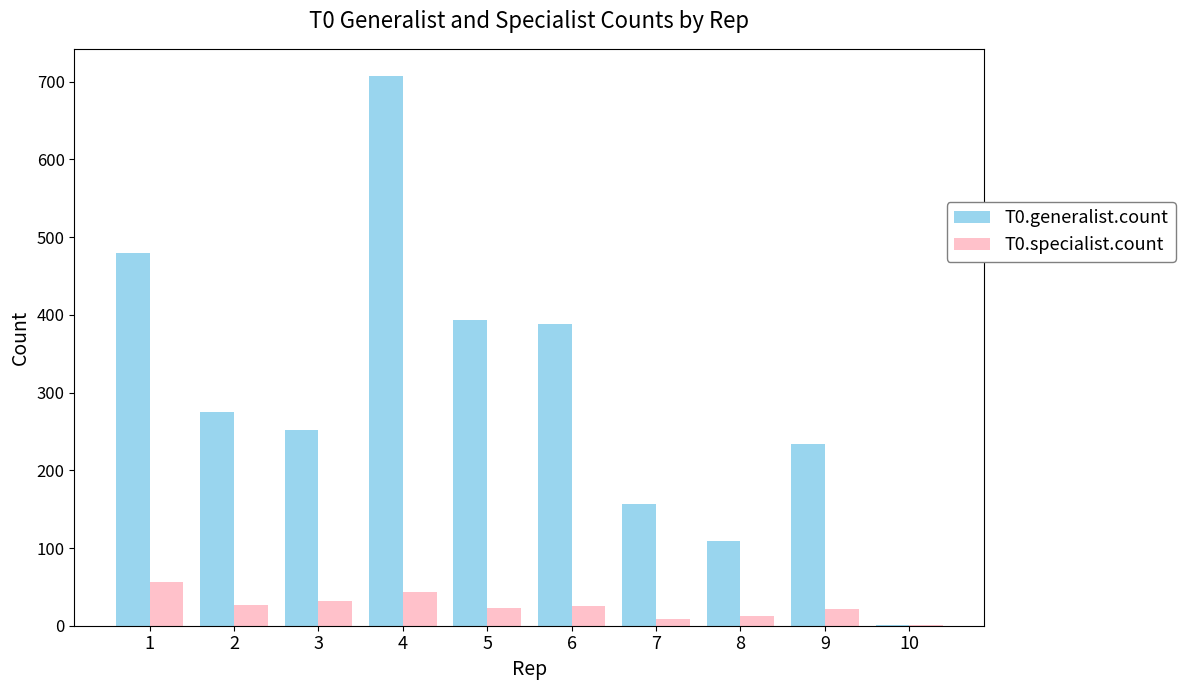

What is the sum of all T0.generalist.count values?

2995